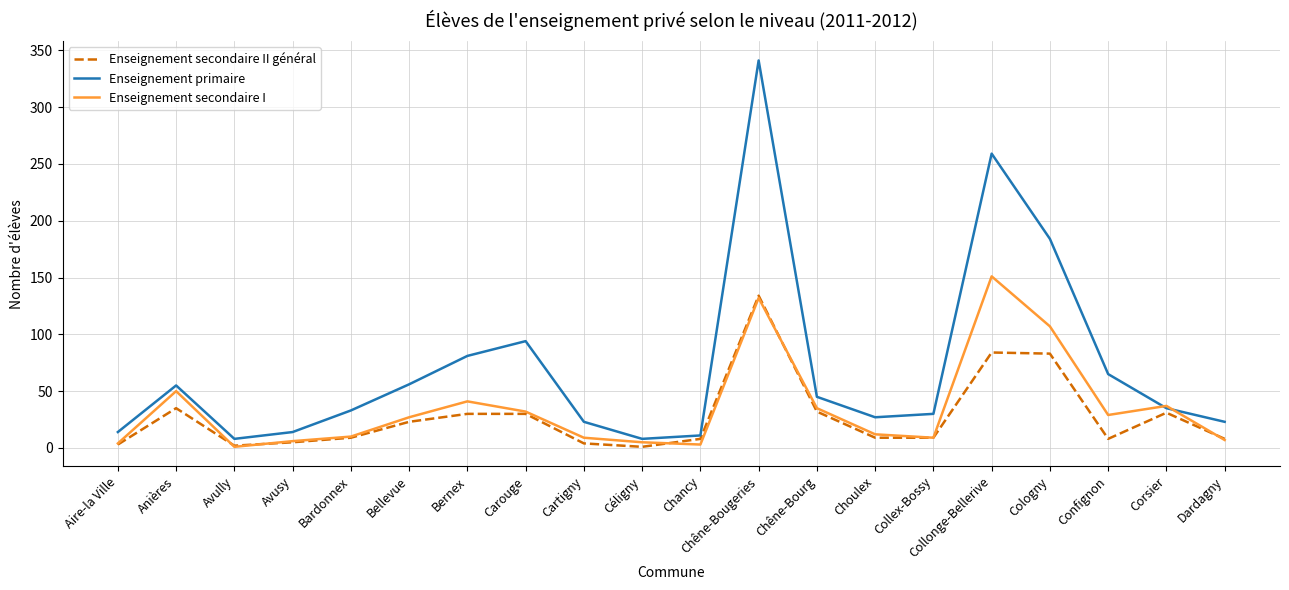

At which category is the sum across all series the highest?

Chêne-Bougeries